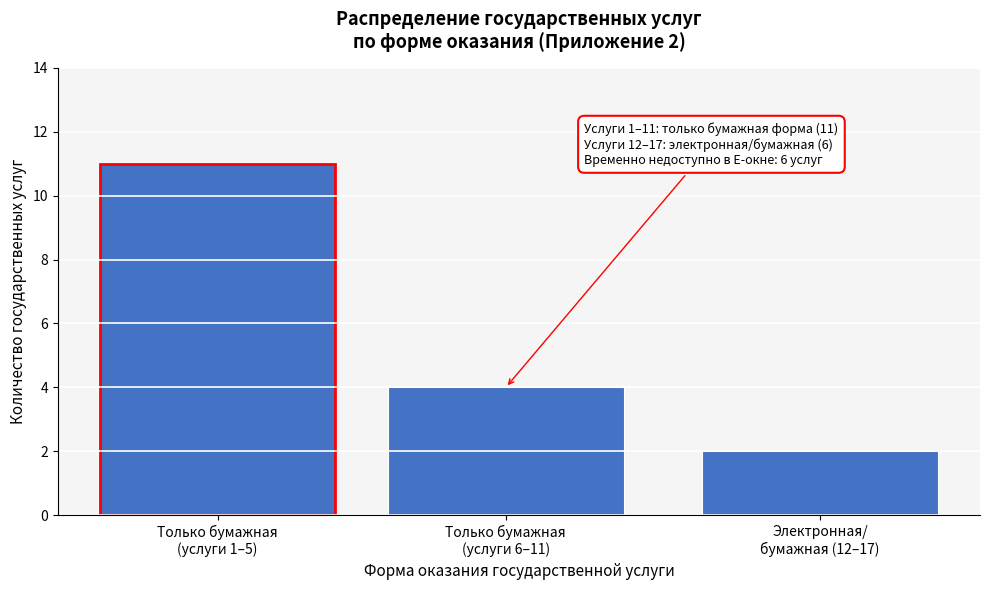

Reading left to right, what are all the values shown in this chart?

11	4	2